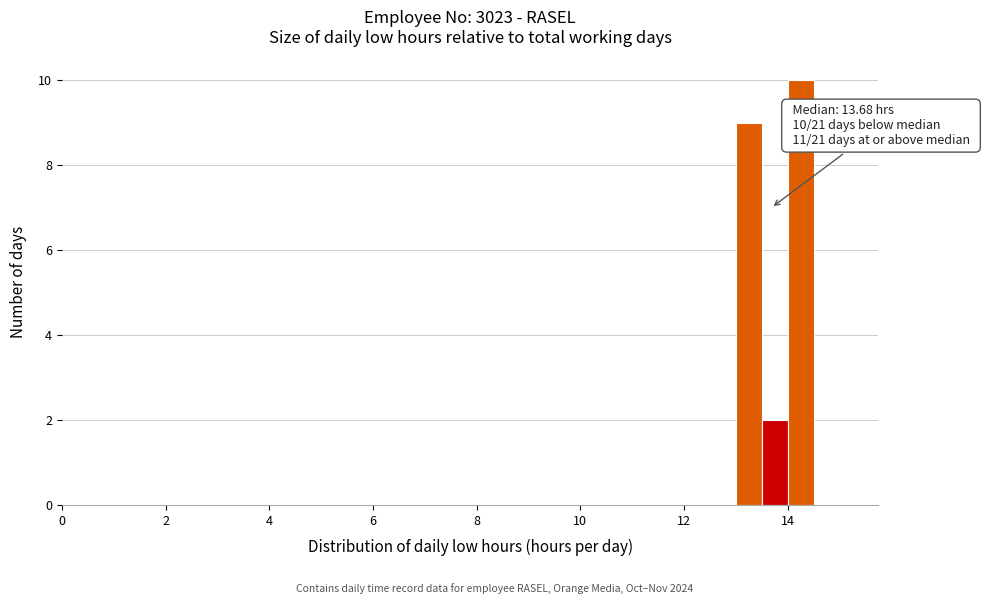

Around what value on the x-axis is the tallest bar? Give the approximate position of its centre, as read against the axis.

14.2